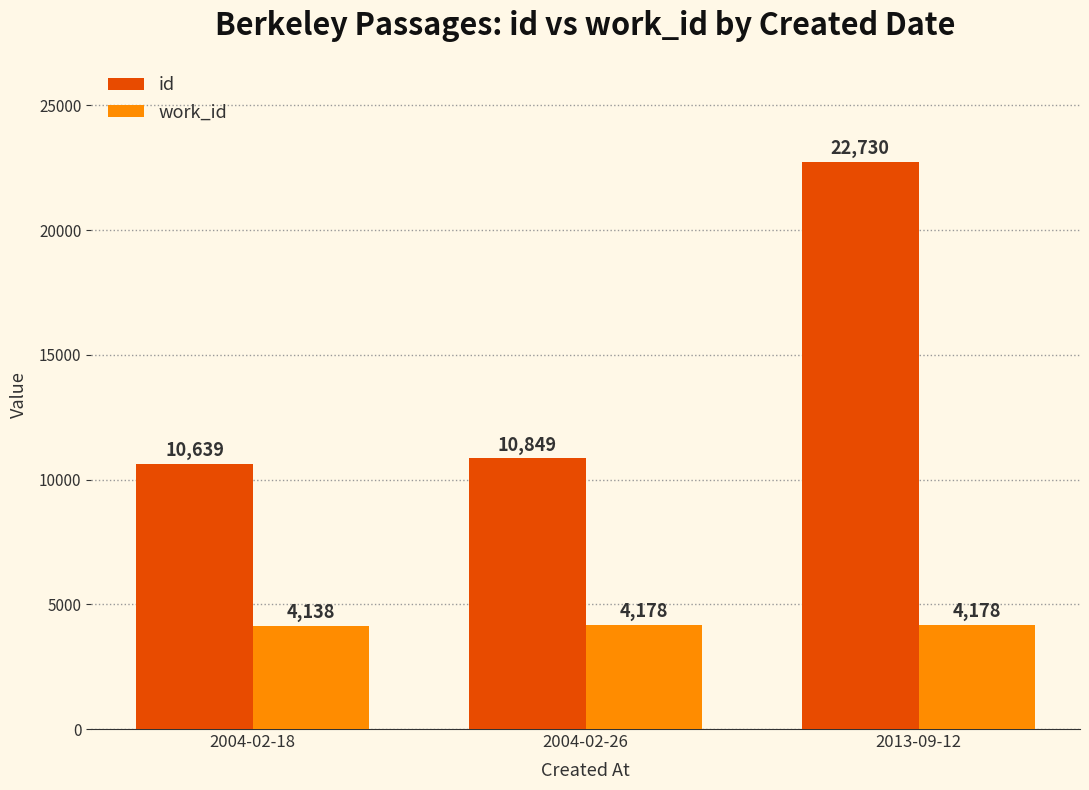

Which series has the largest range (max minus min)?

id